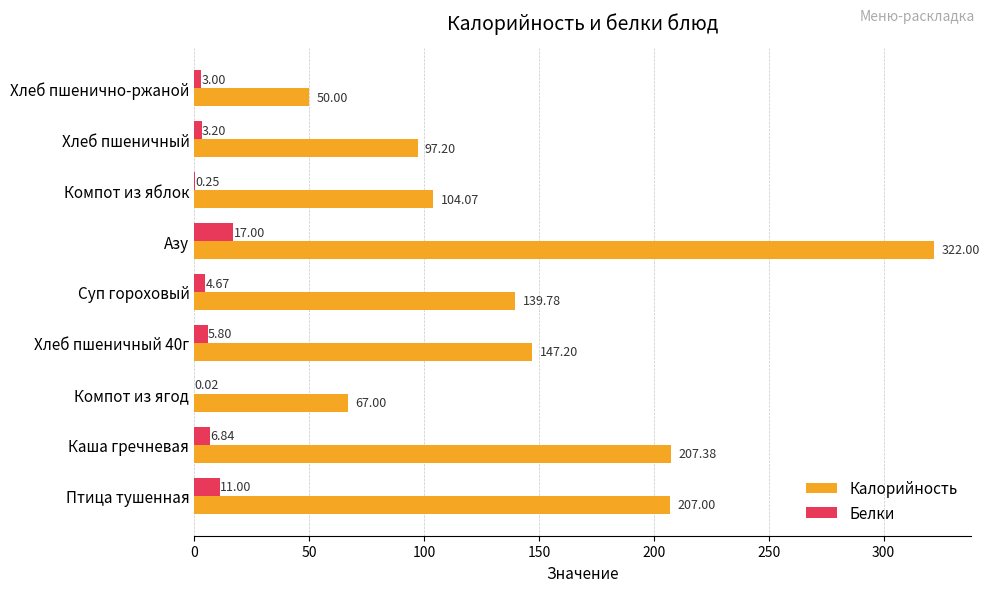

What is the total value across all series at Компот из яблок?

104.3